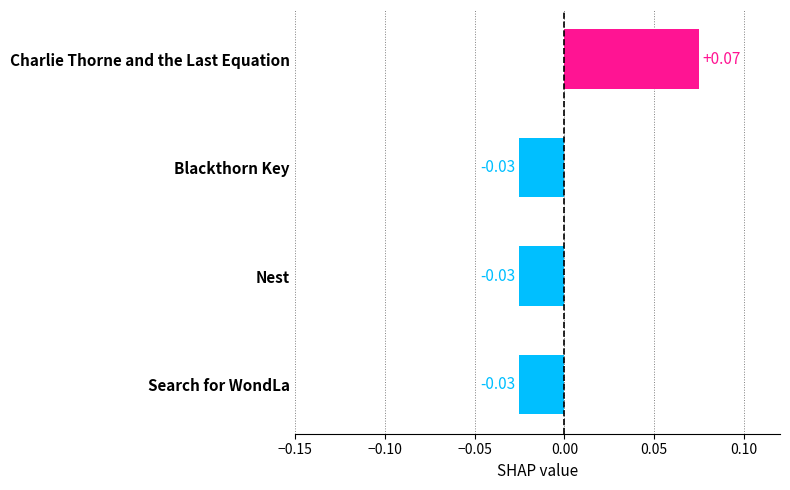

Which label corresponds to the largest value in the chart?

Charlie Thorne and the Last Equation